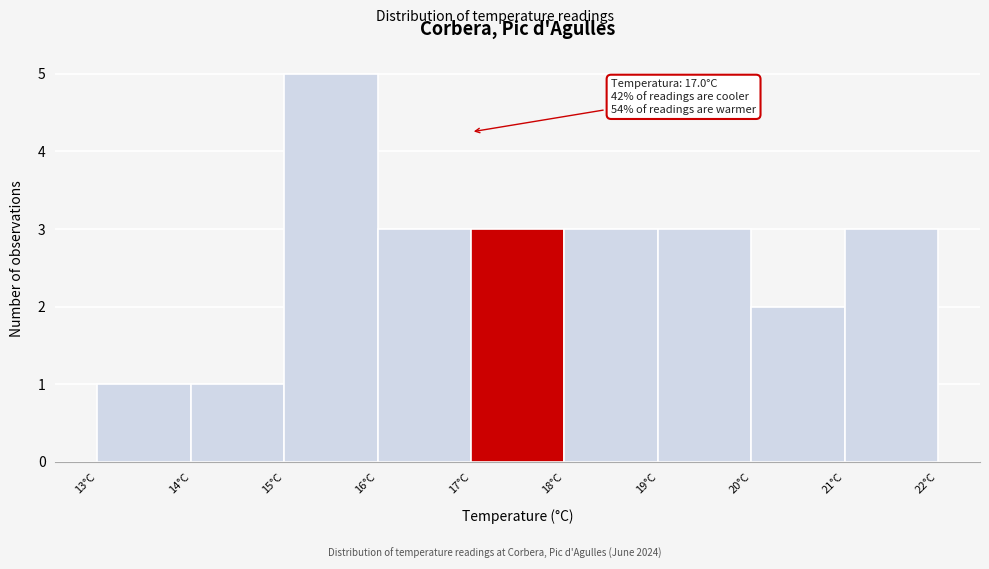

Which range on the x-axis has the tallest bar?

15 to 16